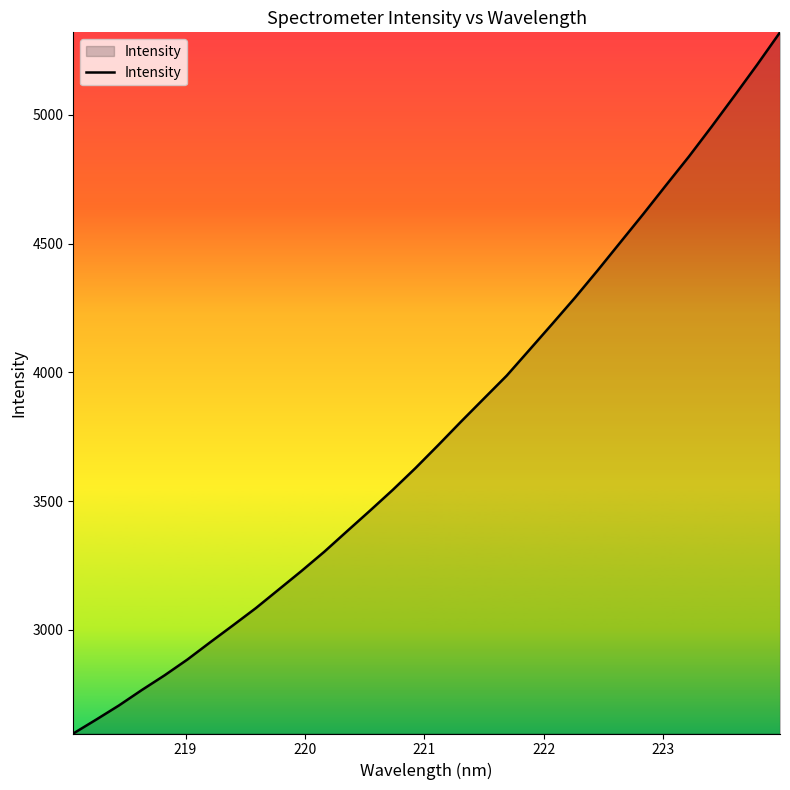

What is the difference between the maximum and minimum values?

2723.2